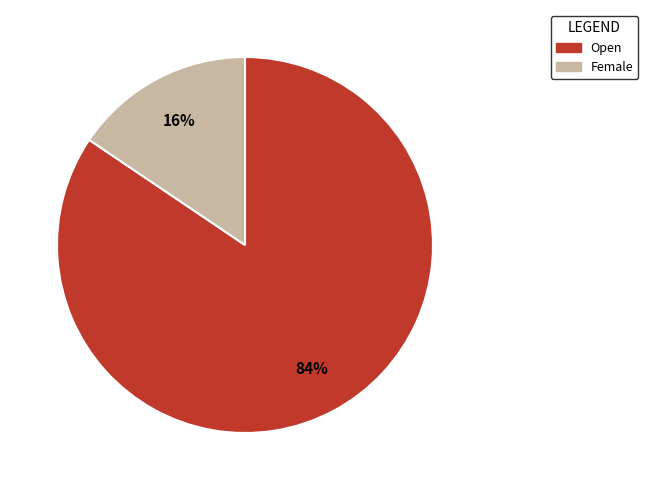

Is there a majority slice in this chart?

Yes